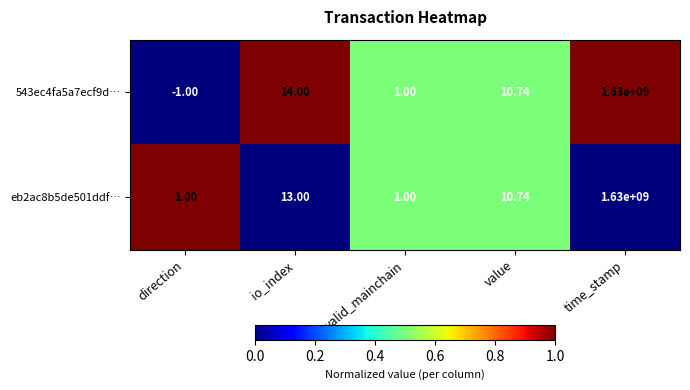

Which label corresponds to the largest value in the chart?

time_stamp